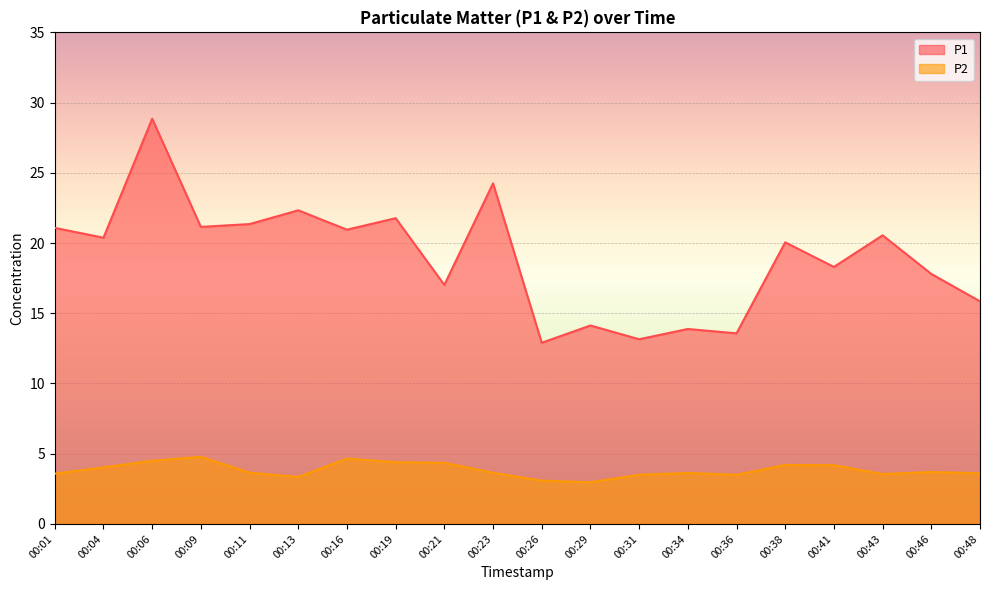

What is the sum of all P2 values?

76.8